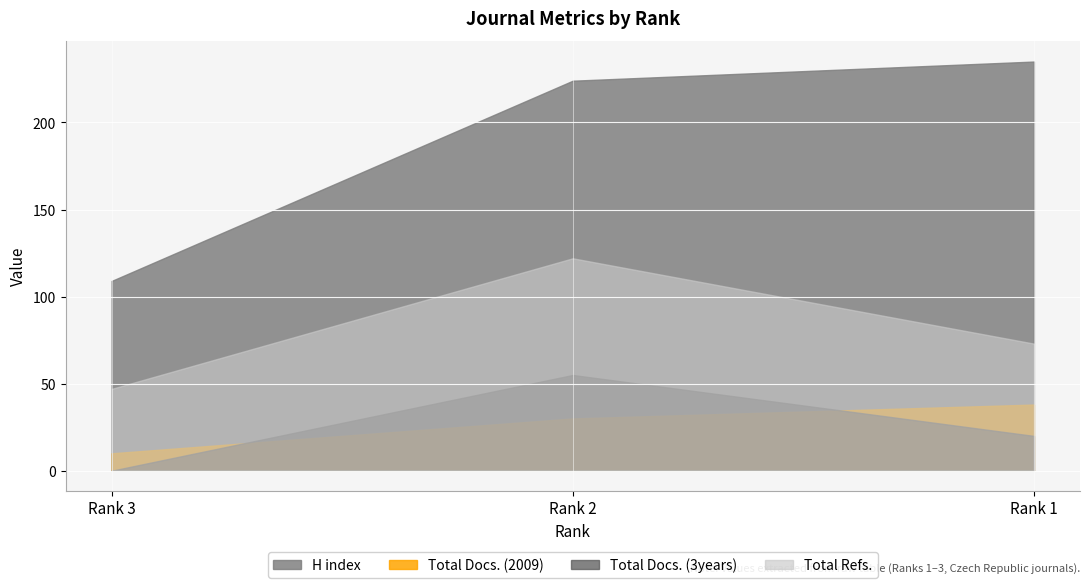

True or false: Total Docs. (2009) has a value of 15 at Rank 2.

False